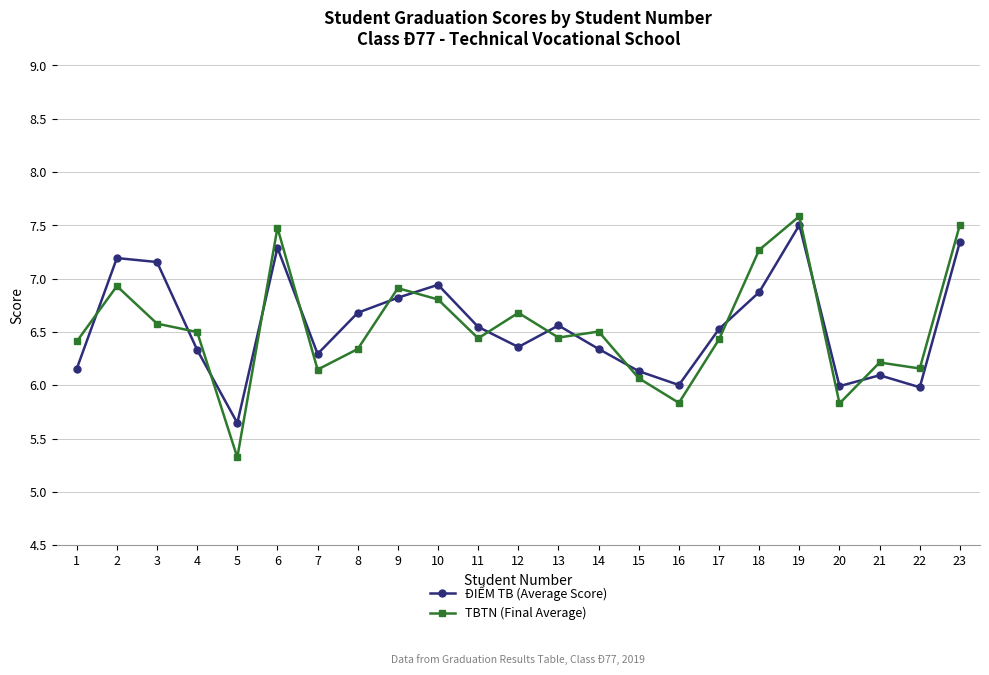

Rank the series by their maximum value, from lowest to highest.

ĐIỂM TB (Average Score), TBTN (Final Average)